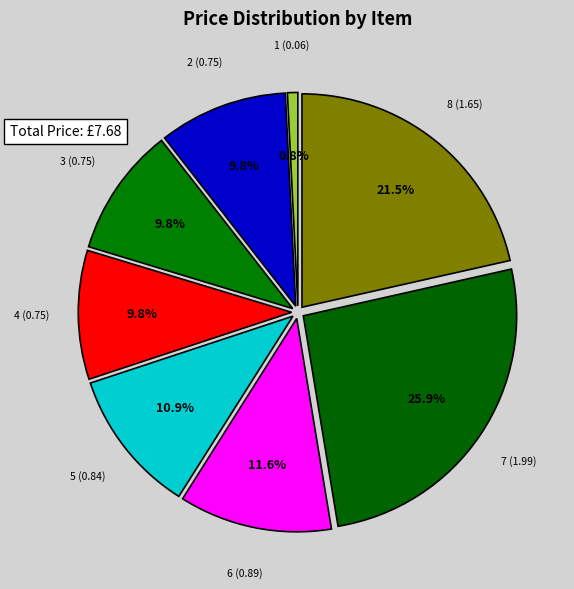

To the nearest percent, what is the difference between the largest and smallest slice percentages?

25%